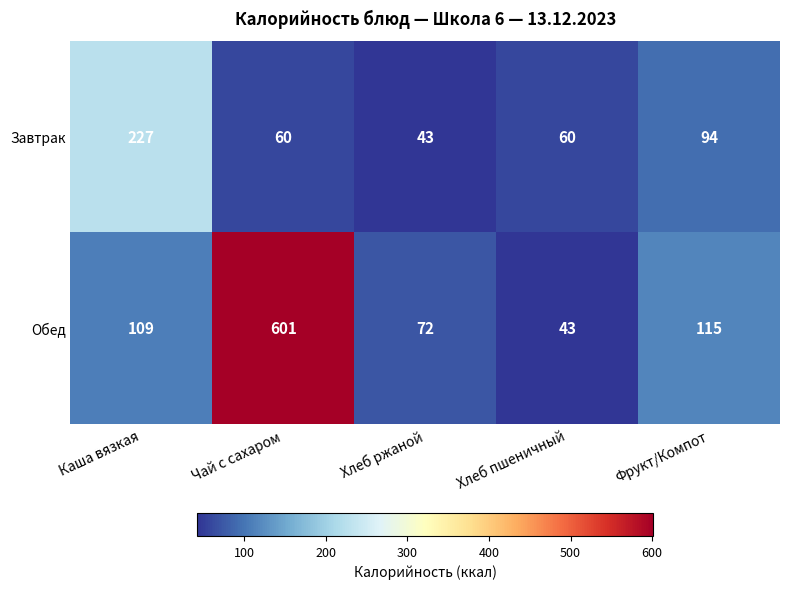

The value of Обед at Фрукт/Компот is 115. True or false?

True